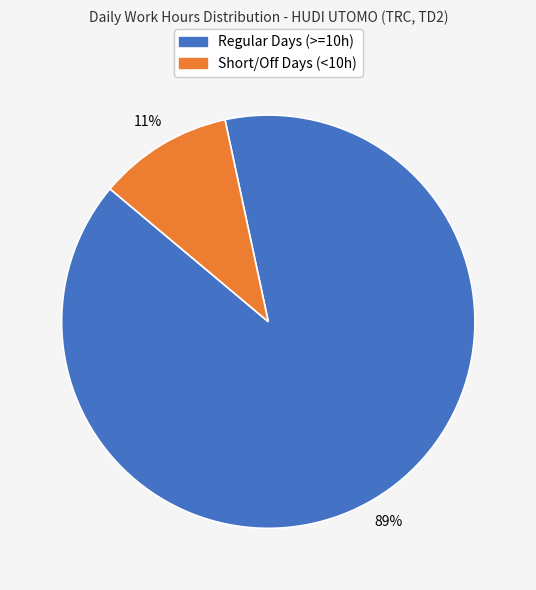

To the nearest percent, what is the average slice percentage?

50%